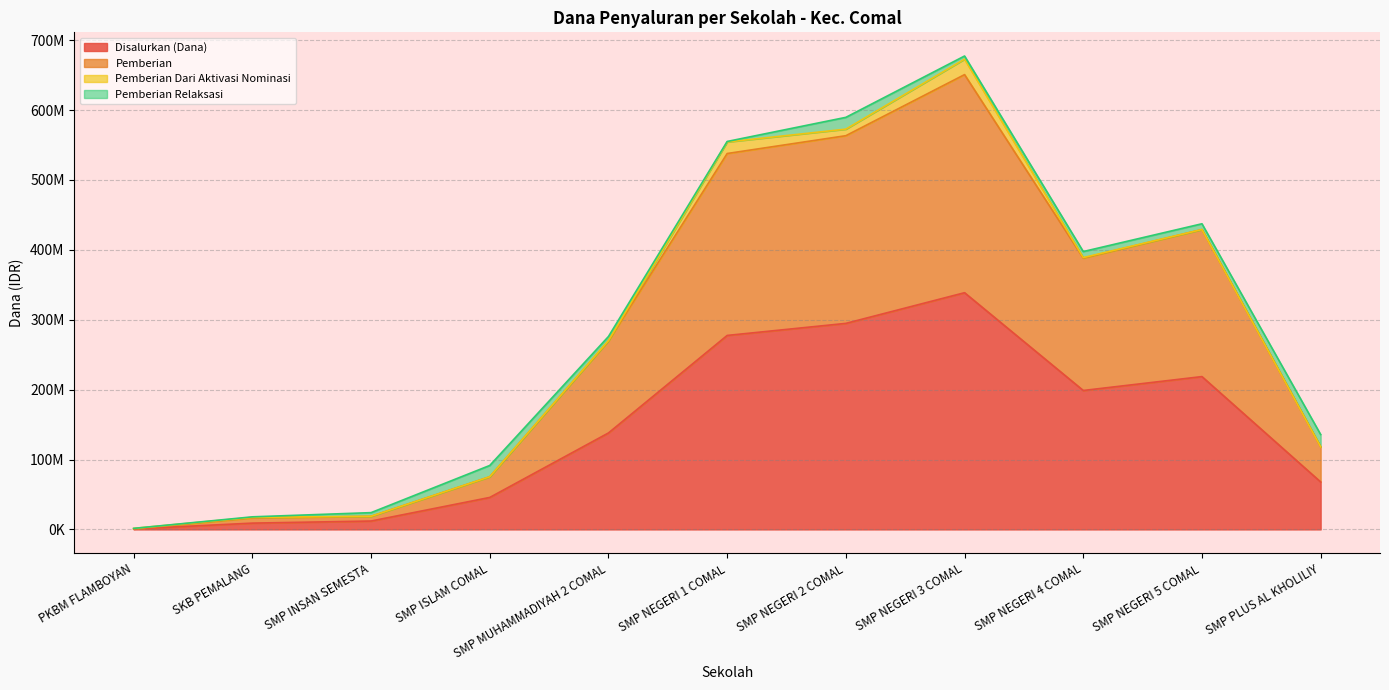

Is it true that Disalurkan (Dana) equals 94453049 at SMP PLUS AL KHOLILIY?

False